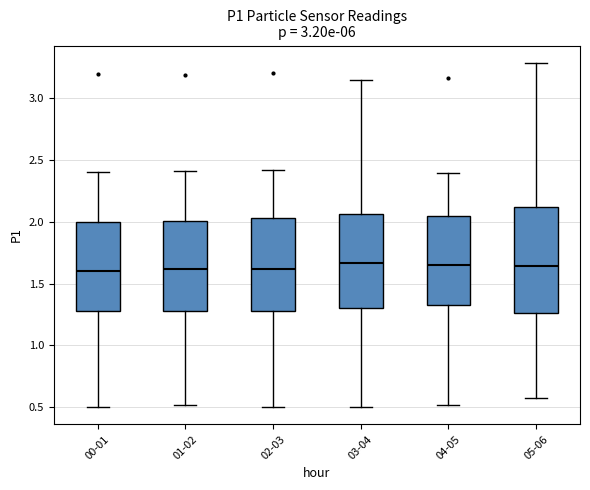

Reading left to right, transcribe this box plot: for each box, give where its median line is, the range the box spans, and where its two whiskers end, as read against the y-axis. The values are not printed on the chart, so give them approximately, as read against the axis.

00-01: median 1.60, box 1.30 to 2.00, whiskers 0.50 to 2.40
01-02: median 1.60, box 1.30 to 2.00, whiskers 0.50 to 2.40
02-03: median 1.60, box 1.30 to 2.05, whiskers 0.50 to 2.40
03-04: median 1.65, box 1.30 to 2.05, whiskers 0.50 to 3.15
04-05: median 1.65, box 1.35 to 2.05, whiskers 0.50 to 2.40
05-06: median 1.65, box 1.25 to 2.10, whiskers 0.60 to 3.30